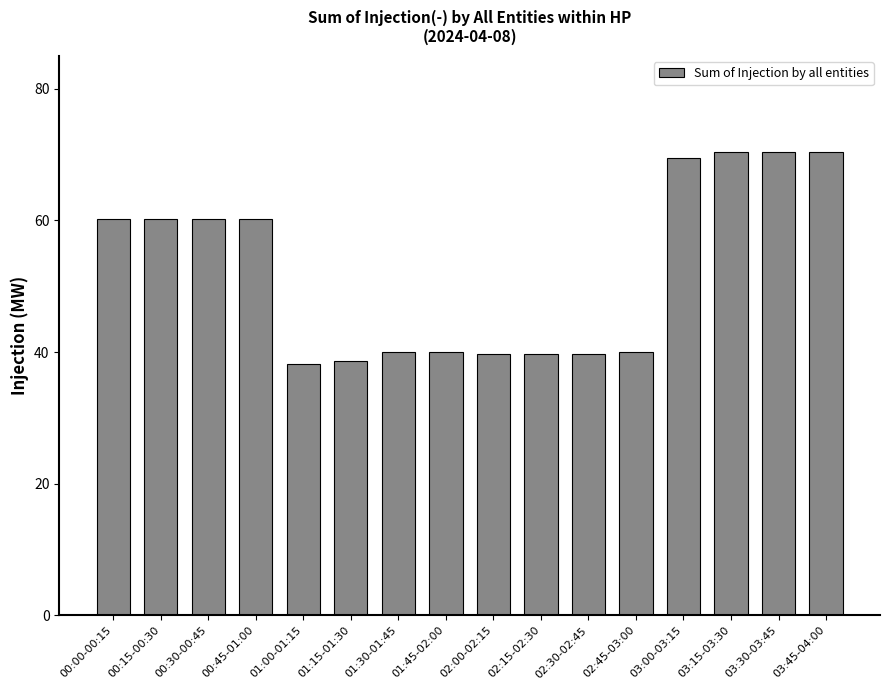

The value at 01:00-01:15 is 19.2. True or false?

False